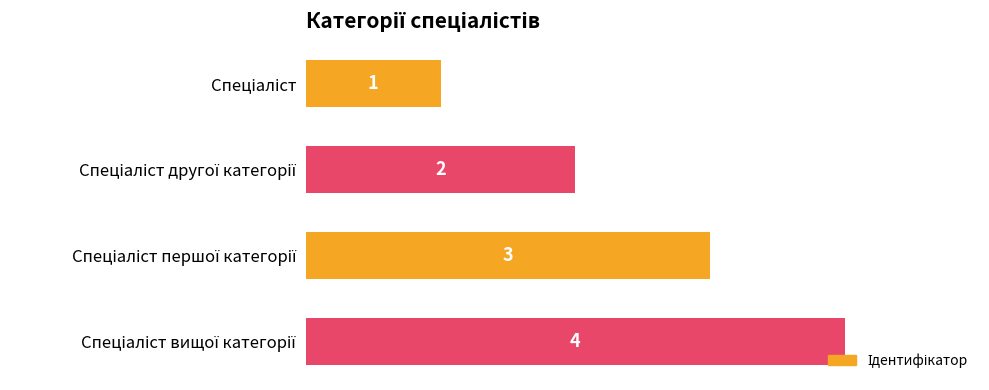

What is the value of the 4th bar from the top?

4